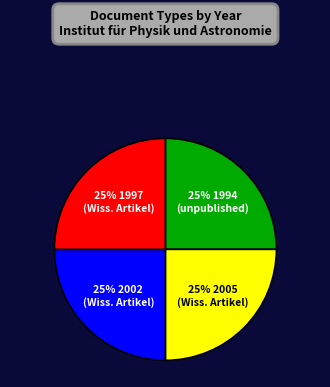

To the nearest percent, what is the average slice percentage?

25%